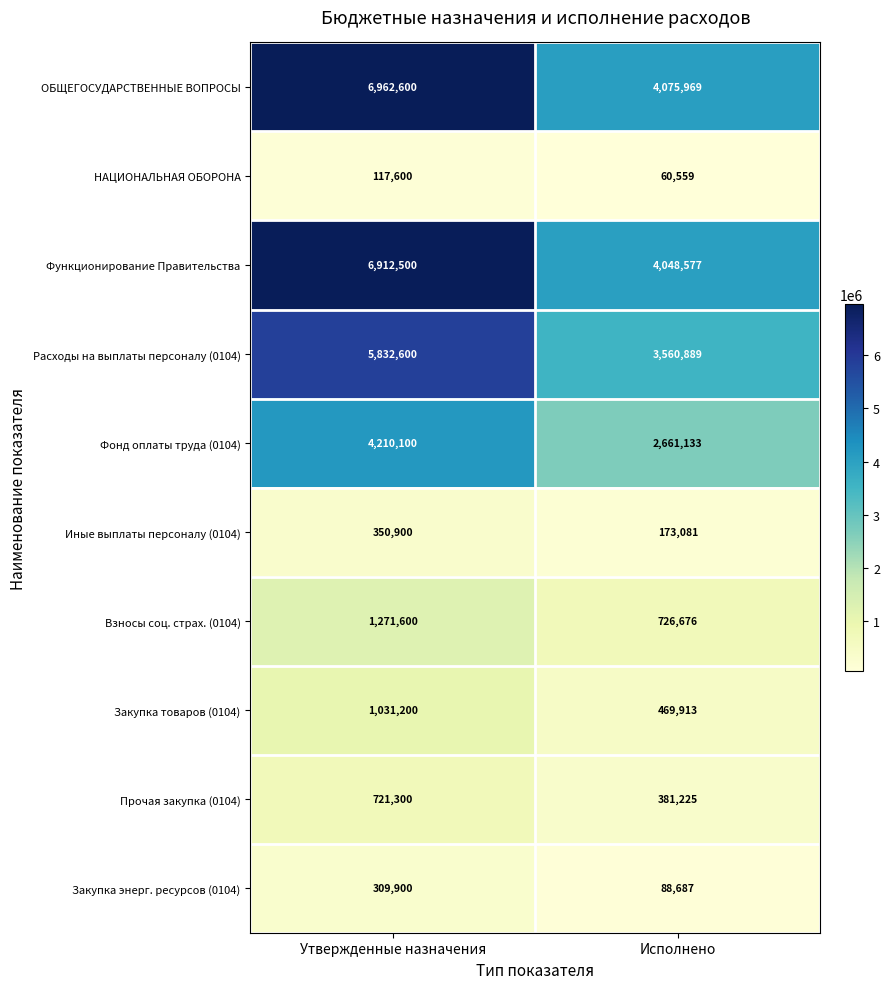

Rank the series by their maximum value, from lowest to highest.

НАЦИОНАЛЬНАЯ ОБОРОНА, Закупка энерг. ресурсов (0104), Иные выплаты персоналу (0104), Прочая закупка (0104), Закупка товаров (0104), Взносы соц. страх. (0104), Фонд оплаты труда (0104), Расходы на выплаты персоналу (0104), Функционирование Правительства, ОБЩЕГОСУДАРСТВЕННЫЕ ВОПРОСЫ